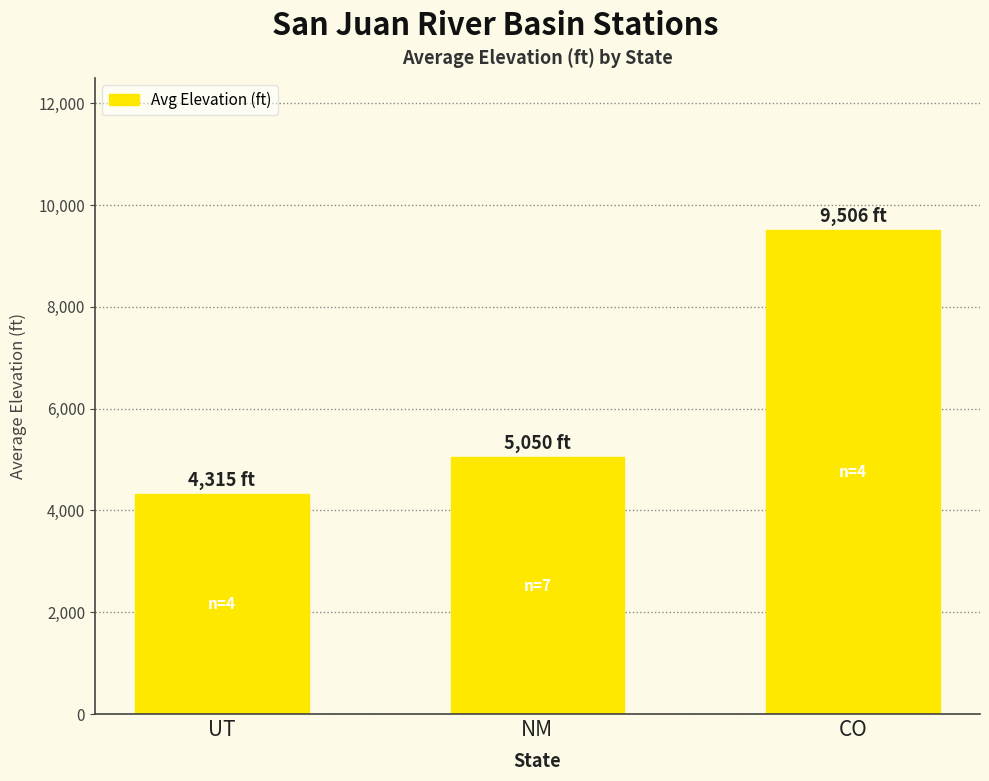

What is the label of the 1st bar from the right?

CO